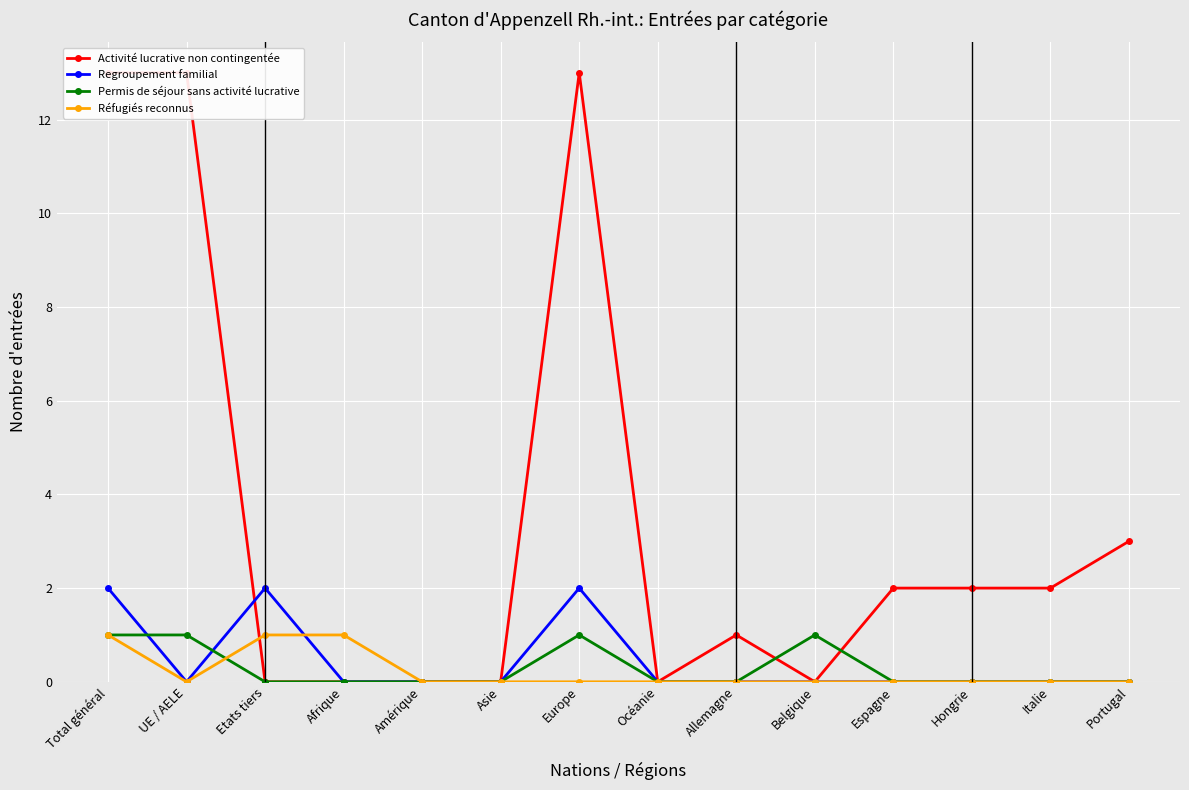

What is the label of the 6th point from the left?

Asie